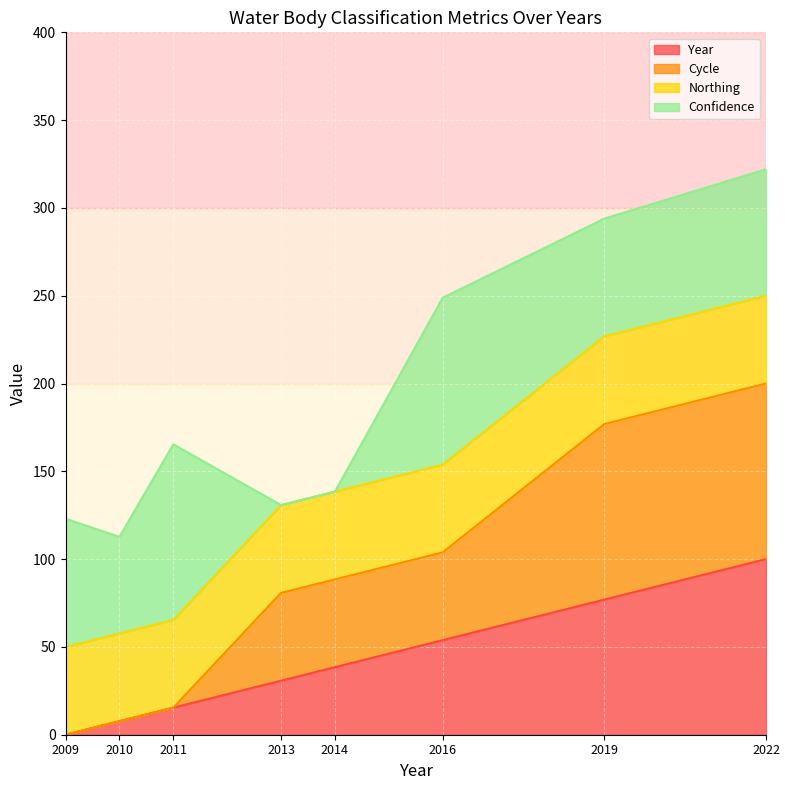

At which label does Year reach its peak?

2022